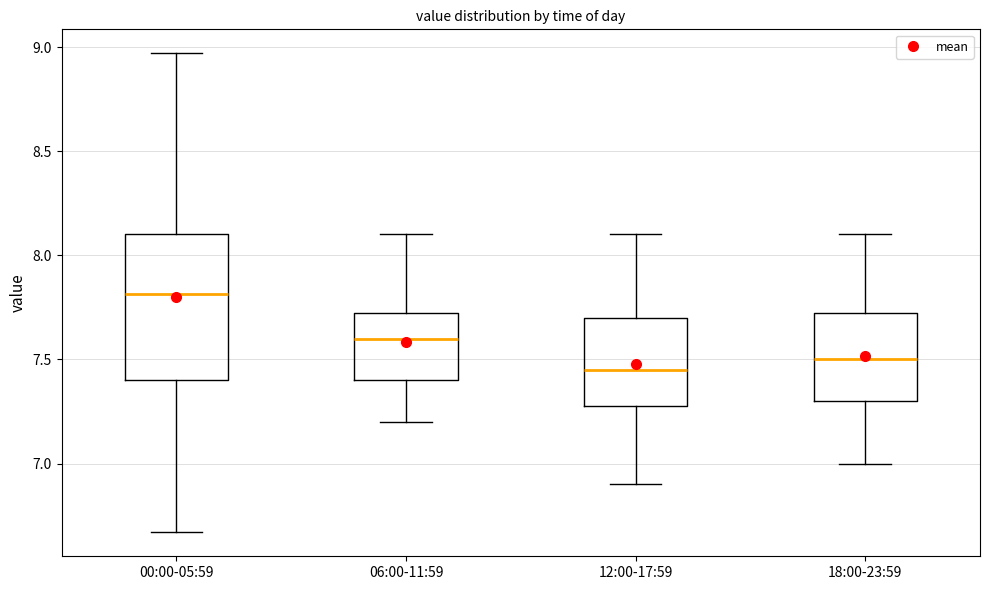

Reading left to right, read every box against the y-axis: the position of its median line, the range the box covers, and the ends of its whiskers. The values are not printed on the chart, so give them approximately, as read against the axis.

00:00-05:59: median 7.80, box 7.40 to 8.10, whiskers 6.65 to 8.95
06:00-11:59: median 7.60, box 7.40 to 7.75, whiskers 7.20 to 8.10
12:00-17:59: median 7.45, box 7.30 to 7.70, whiskers 6.90 to 8.10
18:00-23:59: median 7.50, box 7.30 to 7.75, whiskers 7.00 to 8.10